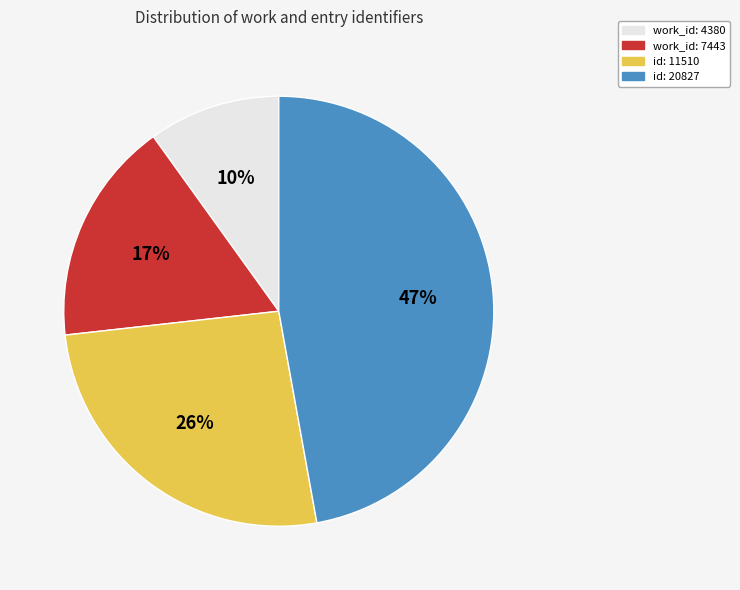

Does any single category account for the majority?

No